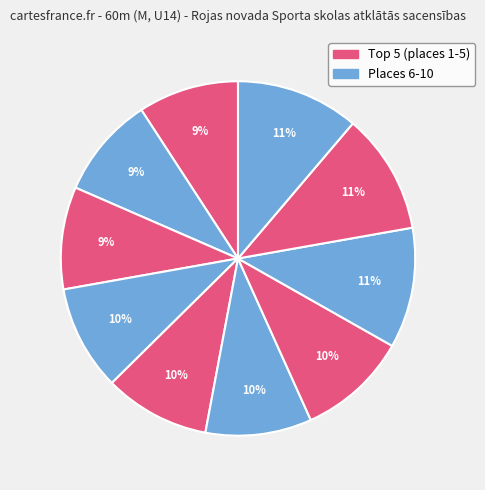

Count the number of slices in the pie.

10